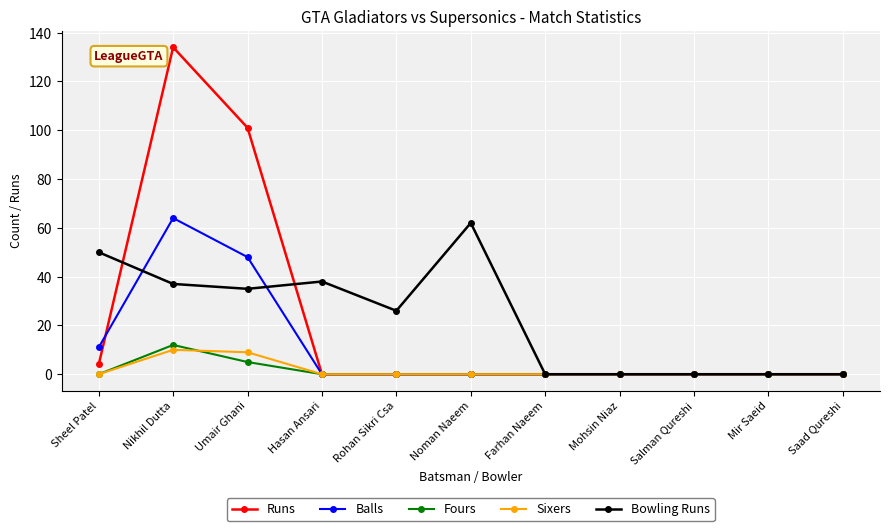

Which series changed the most between Nikhil Dutta and Farhan Naeem?

Runs